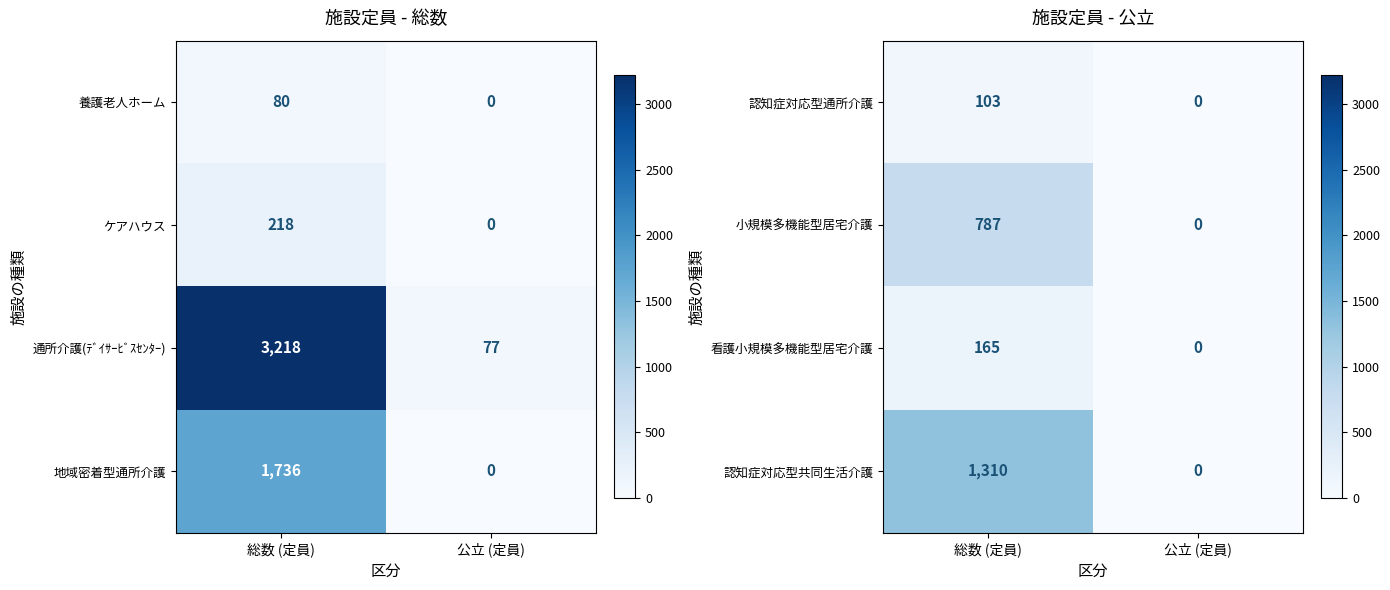

What is the average value of the 認知症対応型共同生活介護 series?

655